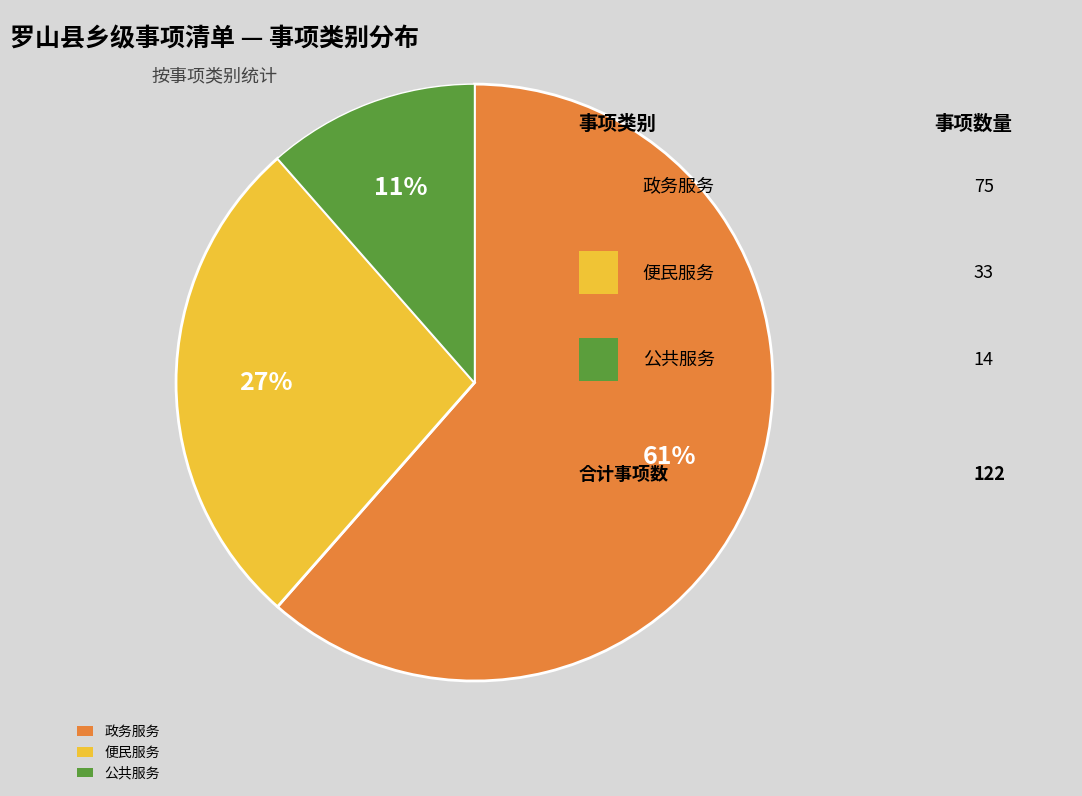

Rank the categories by value from lowest to highest.

公共服务, 便民服务, 政务服务